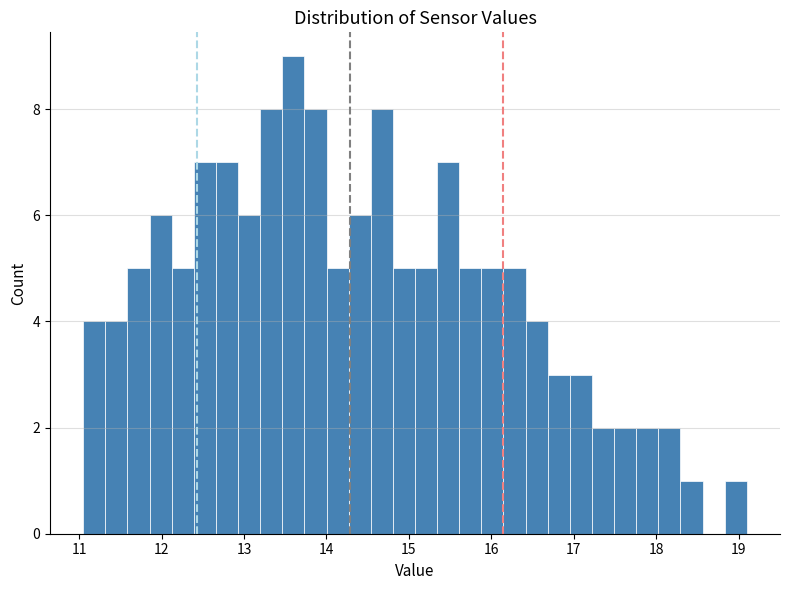

Around what value on the x-axis is the tallest bar? Give the approximate position of its centre, as read against the axis.

13.6